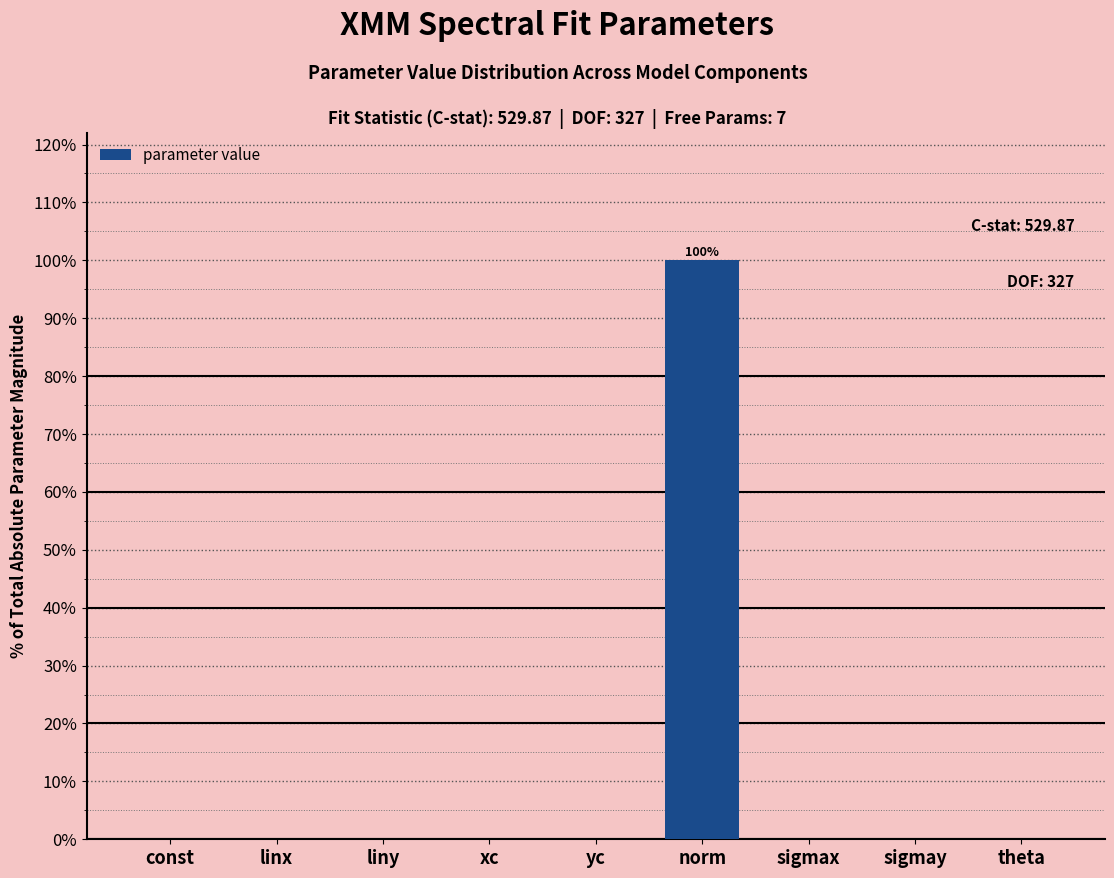

Between norm and sigmax, which is larger?

norm